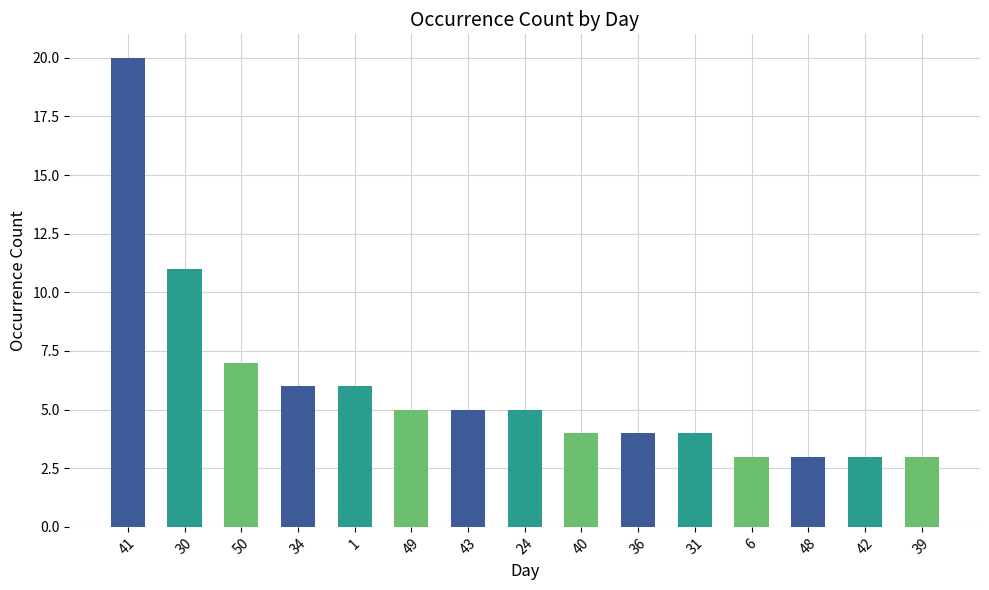

Where is the data nearest to the value 10?

30